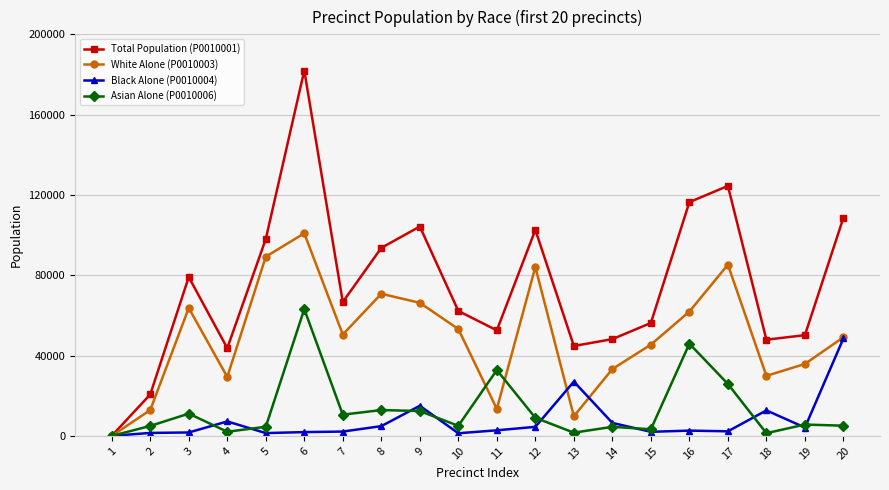

Which series has the largest total across all categories?

Total Population (P0010001)